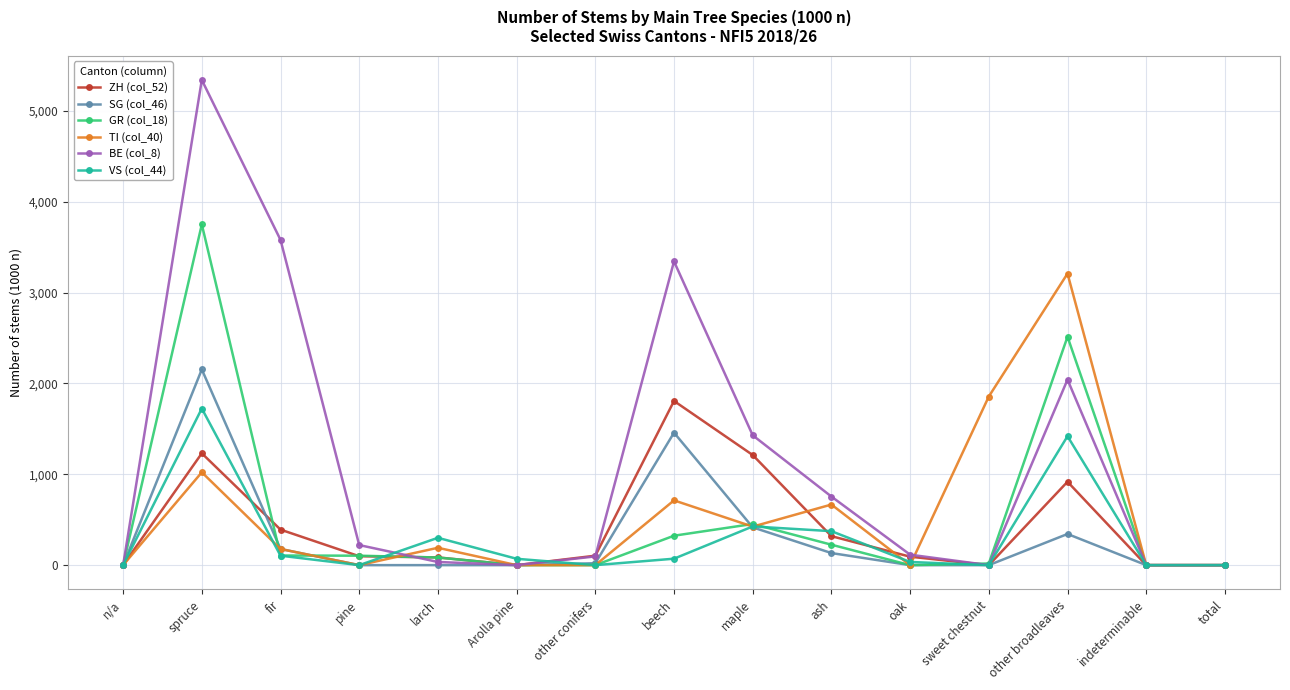

Does the chart have visible grid lines?

Yes